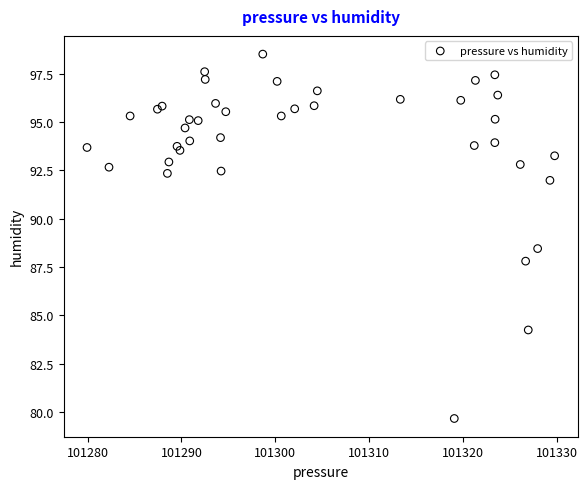

What Y value in the scatter plot is closest to 89?

88.5